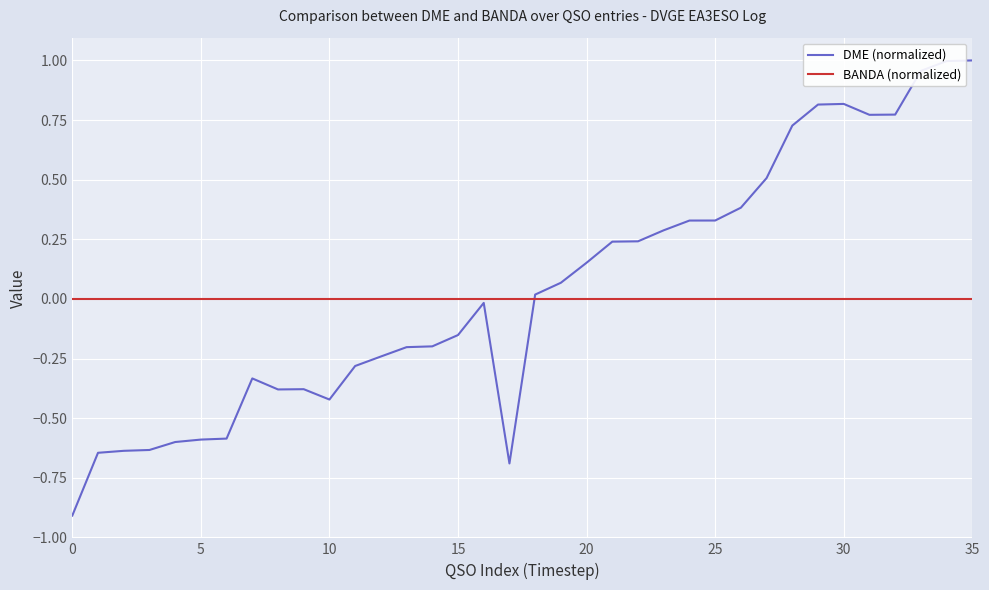

Rank the series by their maximum value, from lowest to highest.

BANDA (normalized), DME (normalized)